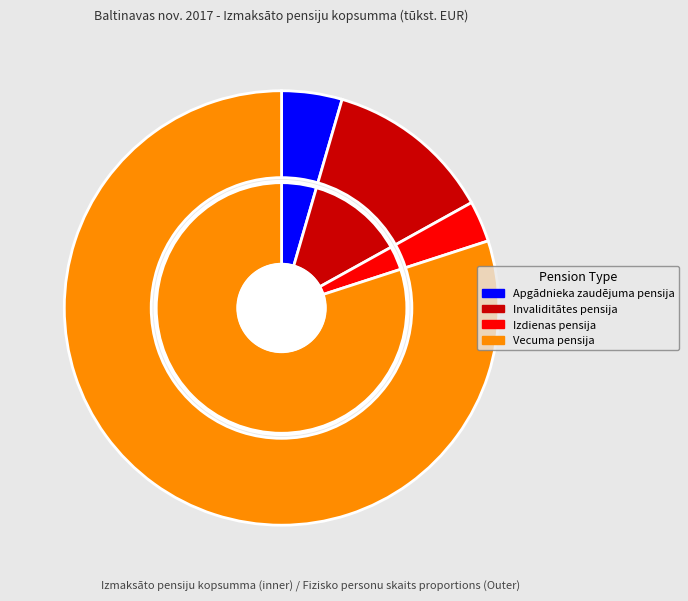

To the nearest percent, what is the difference between the largest and smallest slice percentages?

77%